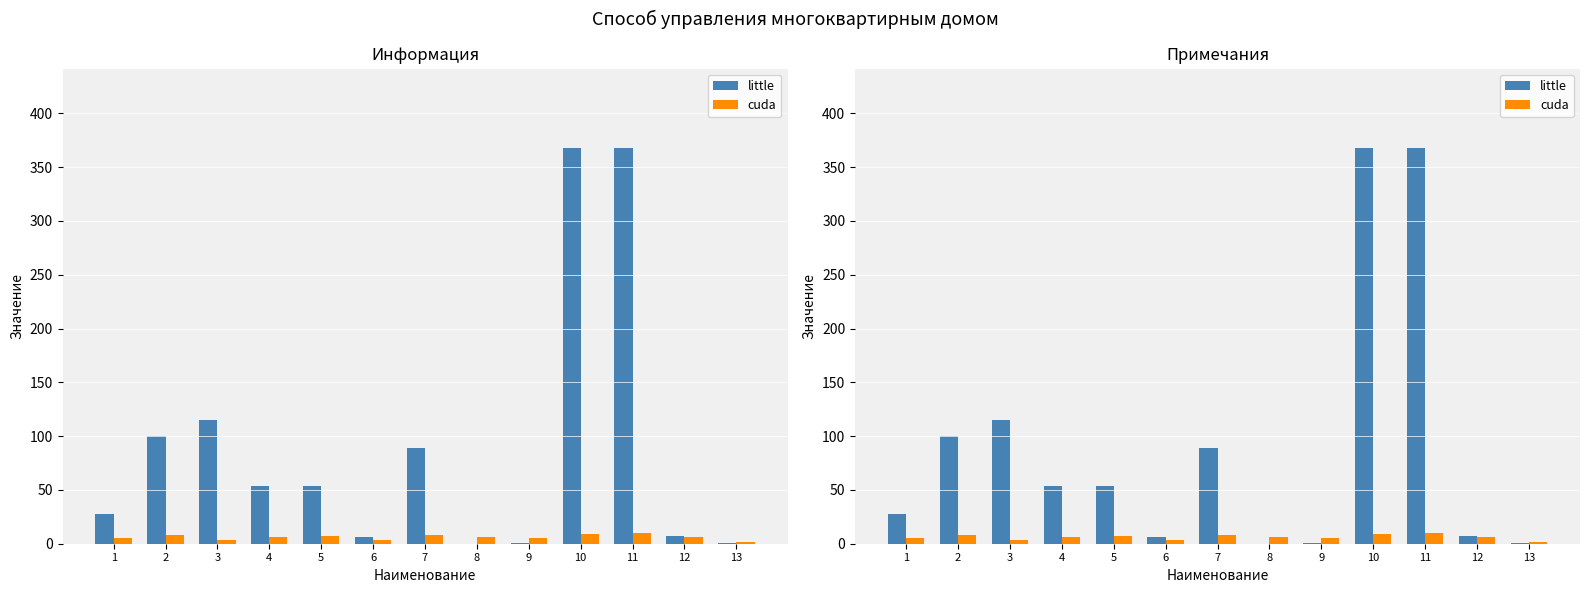

What is the total value across all series at 10?

377